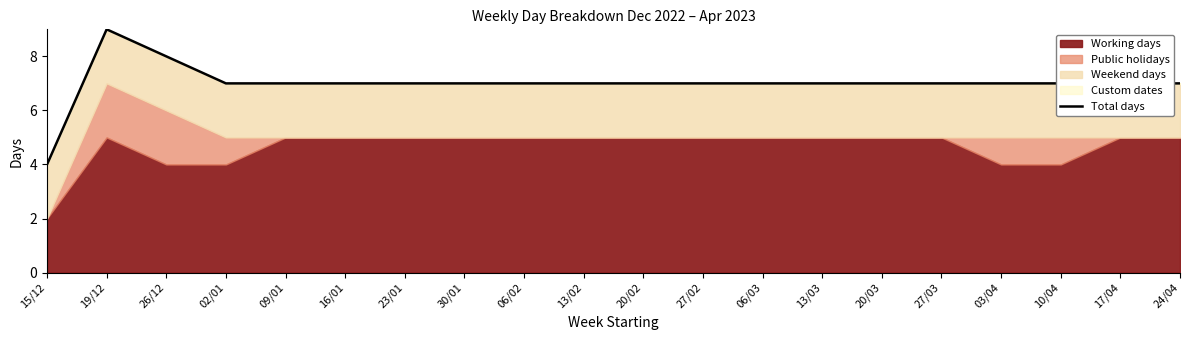

Is it true that the value at 23/01 is 7?

True